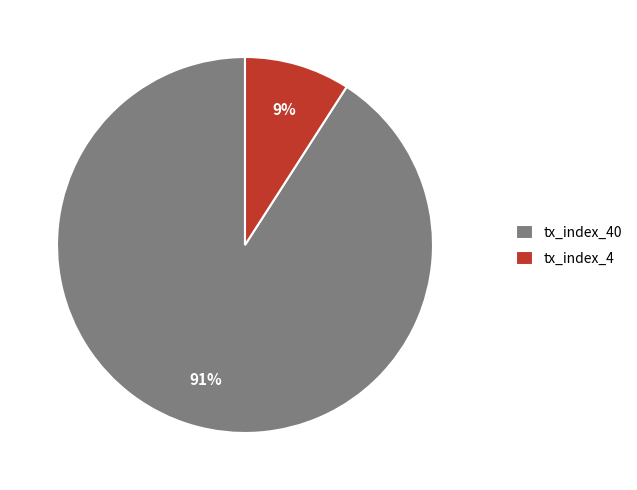

Is tx_index_4 the majority of the pie?

No